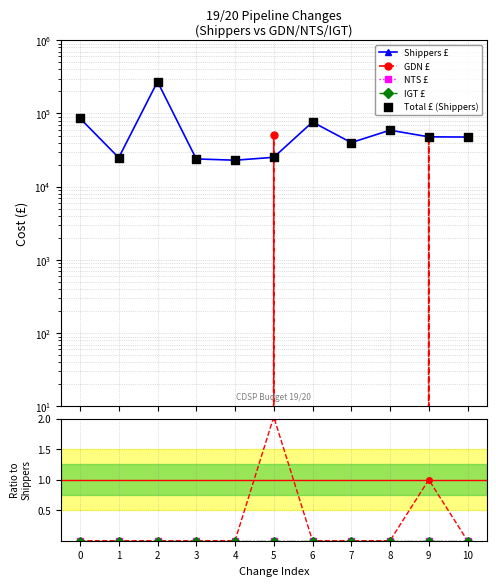

Which series has the widest spread of Y values?

Shippers £